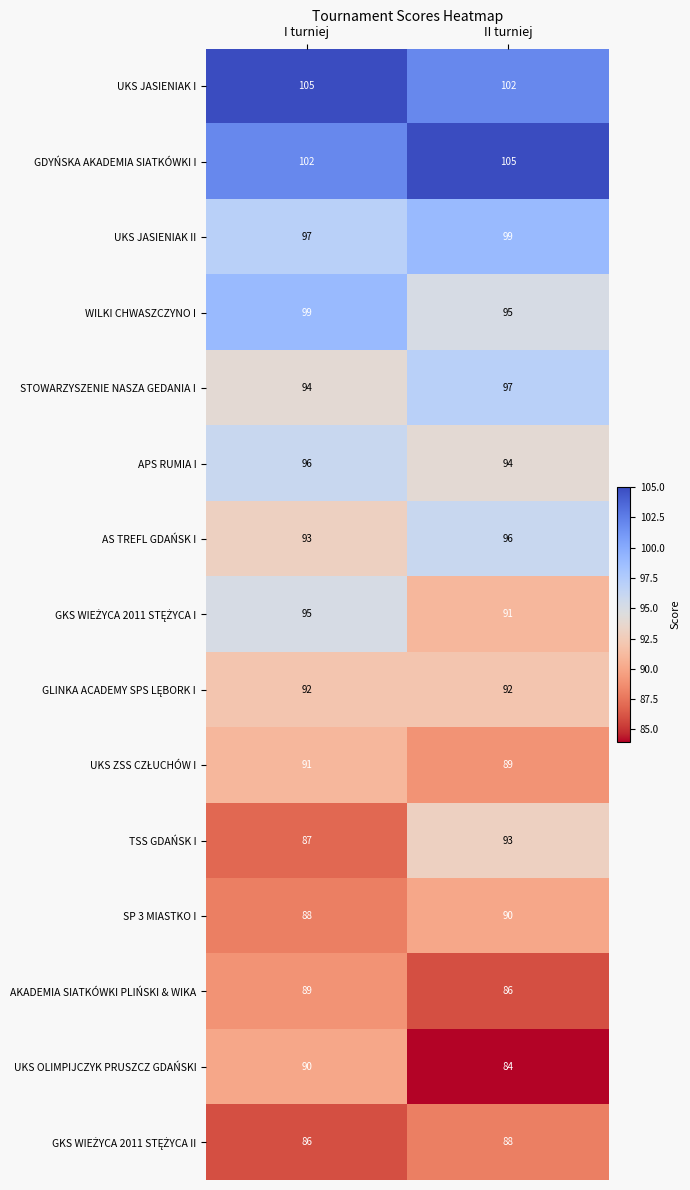

Is it true that AKADEMIA SIATKÓWKI PLIŃSKI & WIKA equals 146 at I turniej?

False